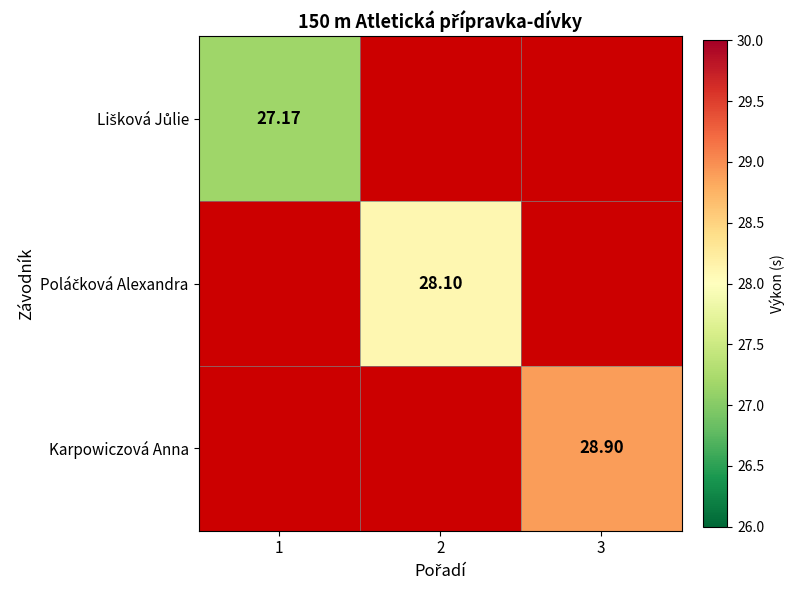

Is it true that Karpowiczová Anna equals 28.9 at 3?

True